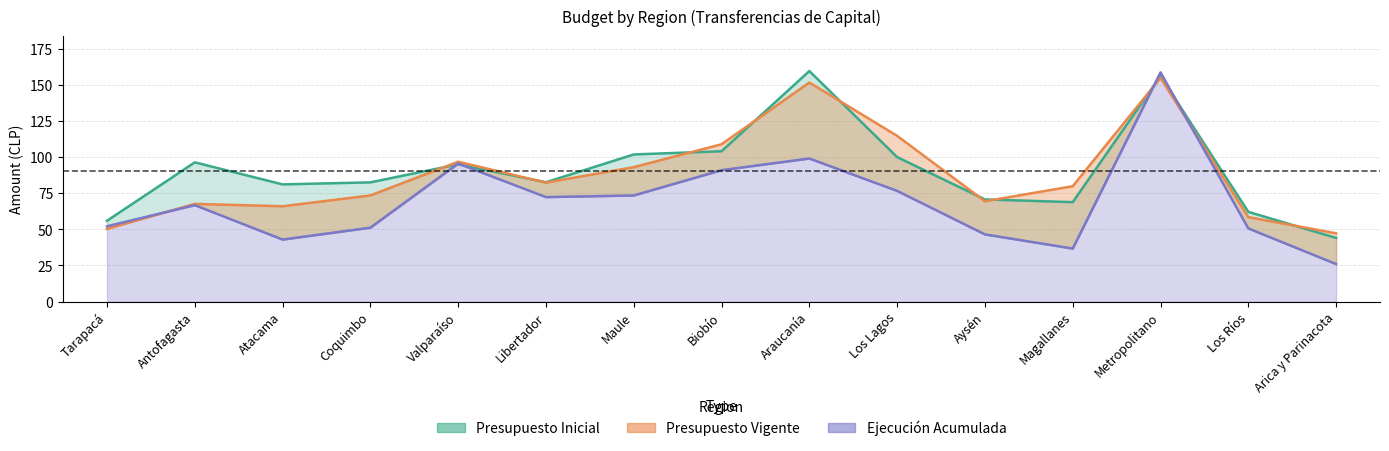

How many interior local peaks does the Presupuesto Vigente series have?

4